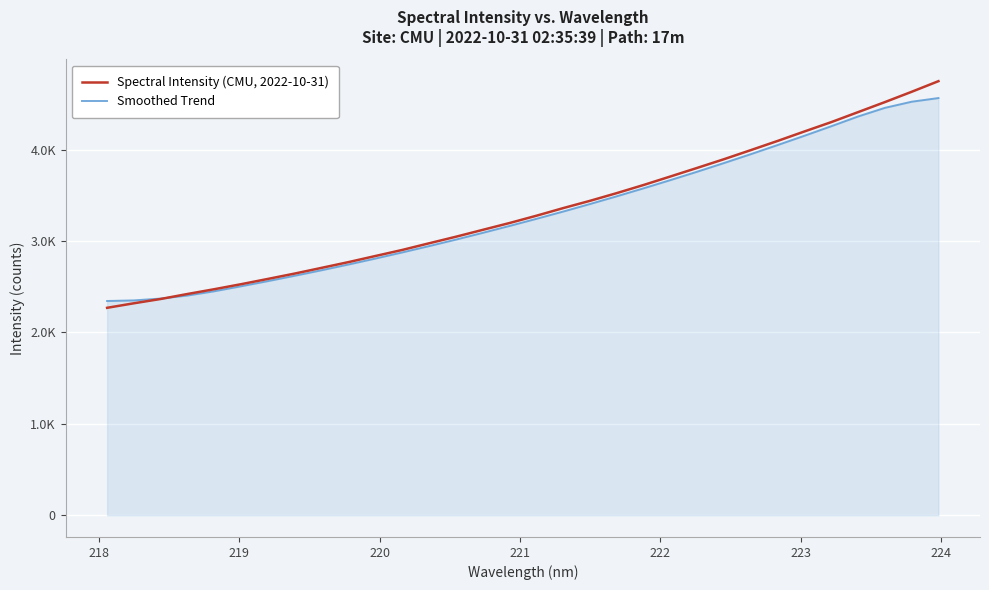

At how many categories does at least one series exceed 3434?

14